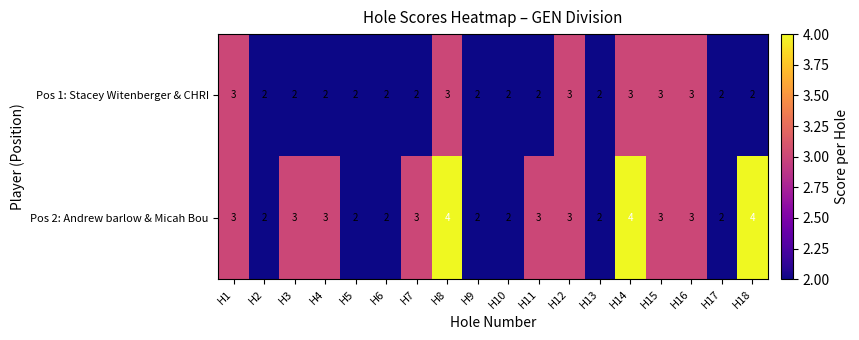

Rank the series by their maximum value, from highest to lowest.

Pos 2: Andrew barlow & Micah Bou, Pos 1: Stacey Witenberger & CHRI